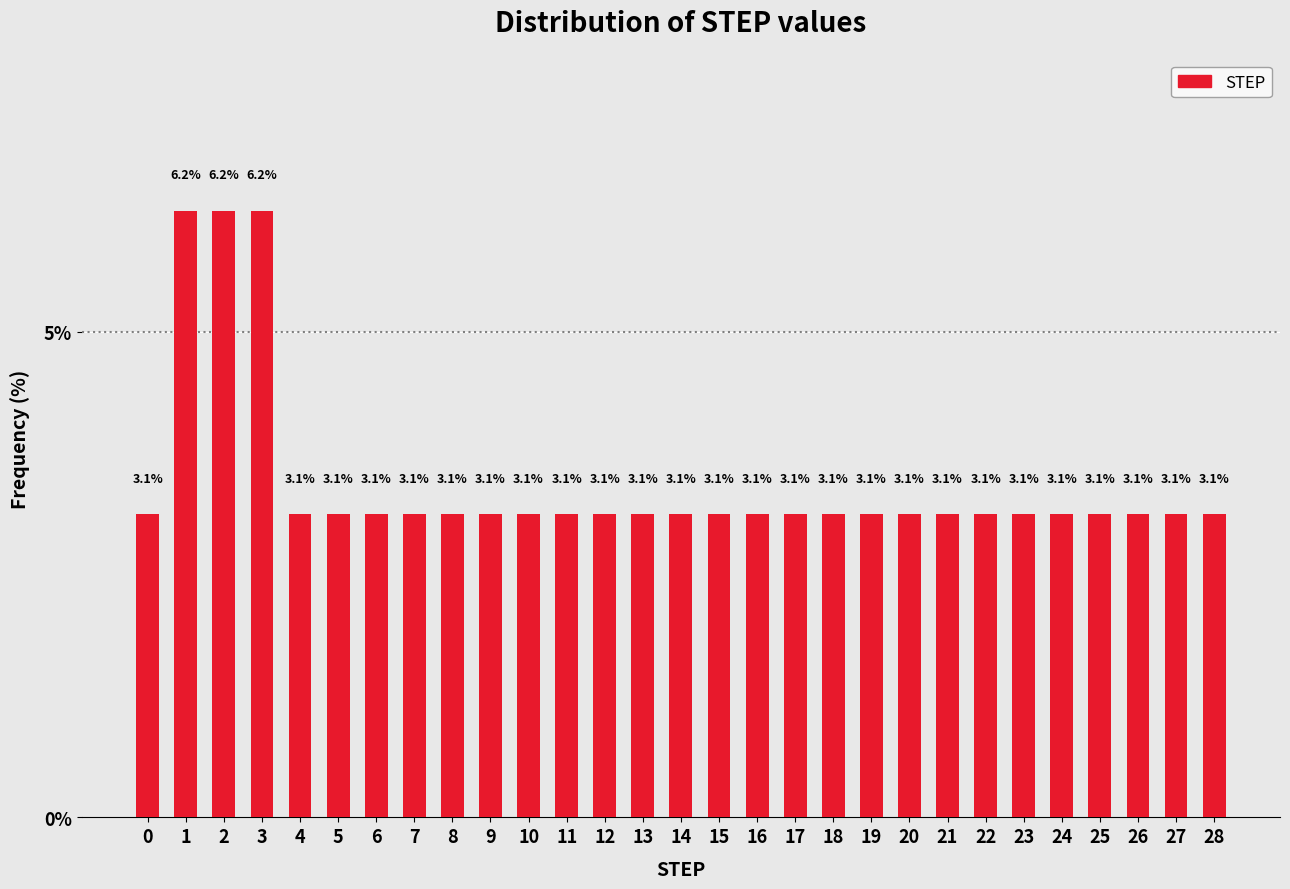

What is the difference between the values at 23 and 2?

3.1